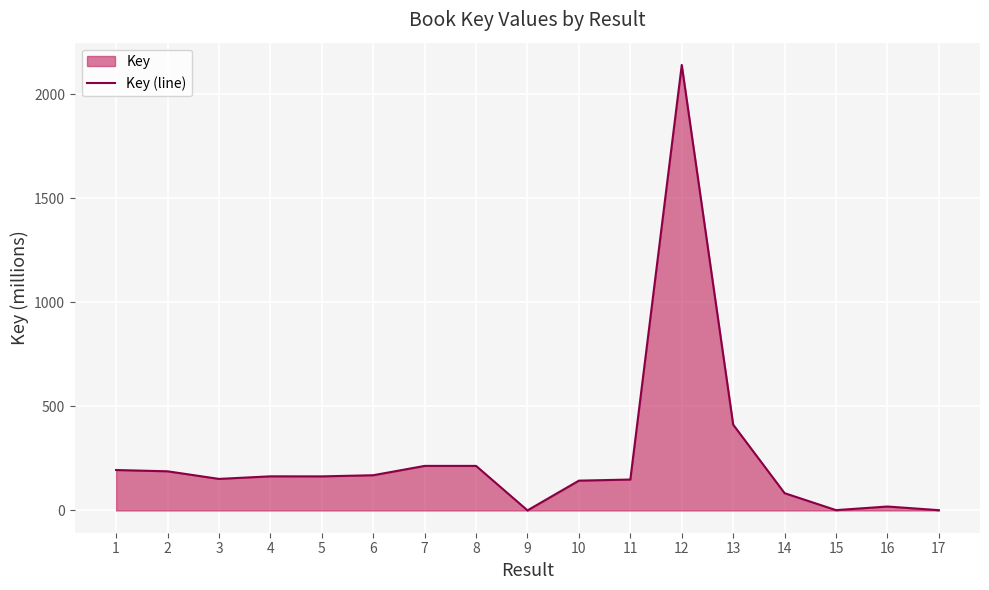

What is the change in value from 15 to 16?

+17.3